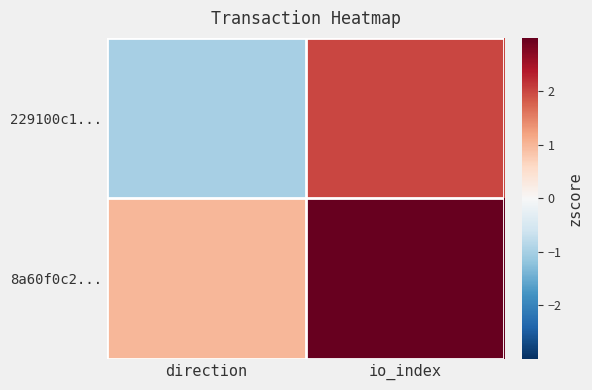

Between io_index and direction, which is larger?

io_index